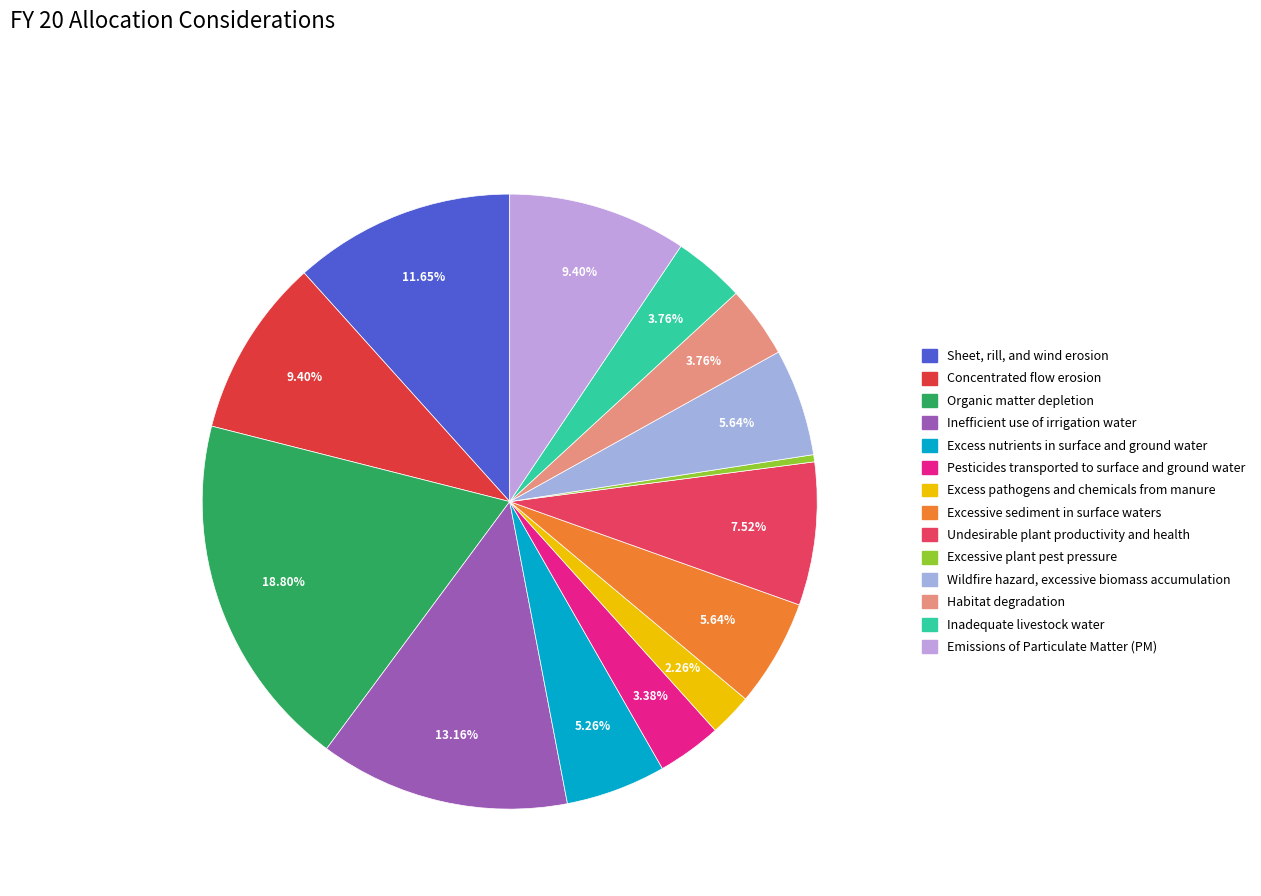

To the nearest percent, what is the average slice percentage?

7%